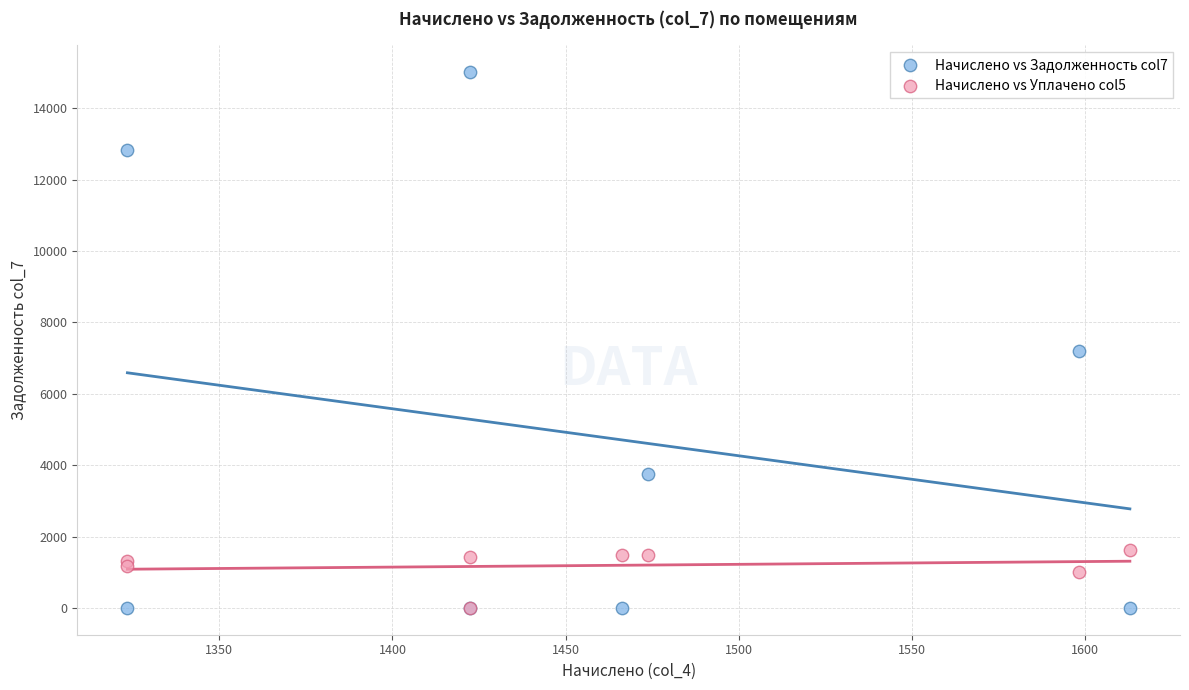

Which series reaches the maximum Y coordinate?

Начислено vs Задолженность col7